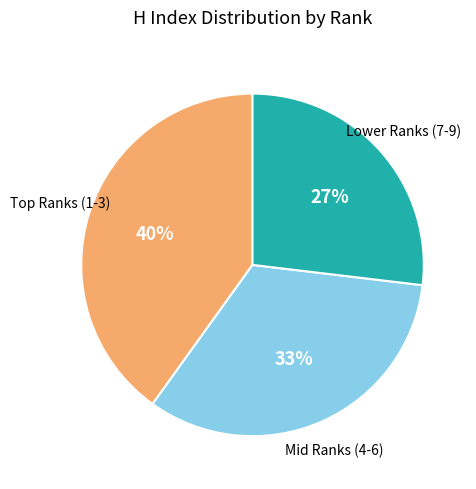

Between Mid Ranks (4-6) and Lower Ranks (7-9), which is larger?

Mid Ranks (4-6)